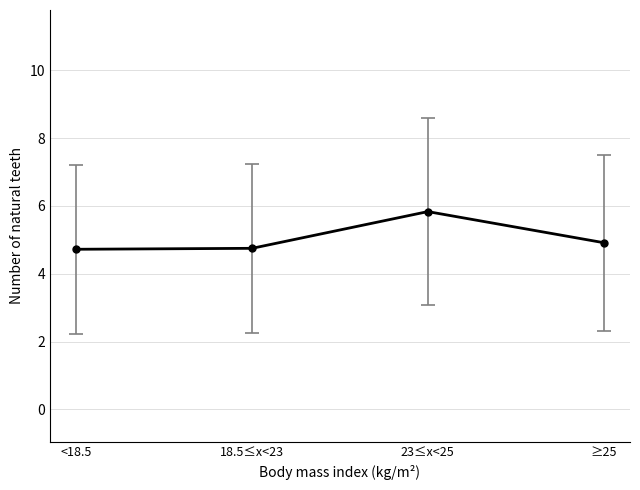

Is it true that the value at 18.5≤x<23 is 4.8?

True